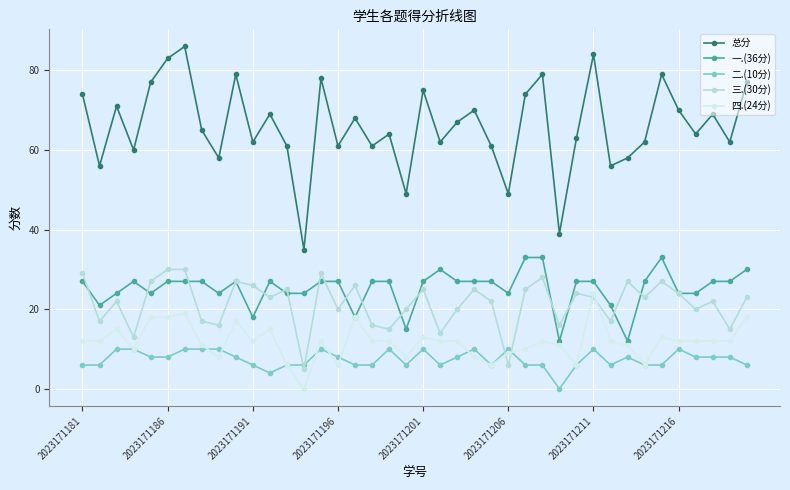

What are all the series names shown in the legend?

总分, 一.(36分), 二.(10分), 三.(30分), 四.(24分)